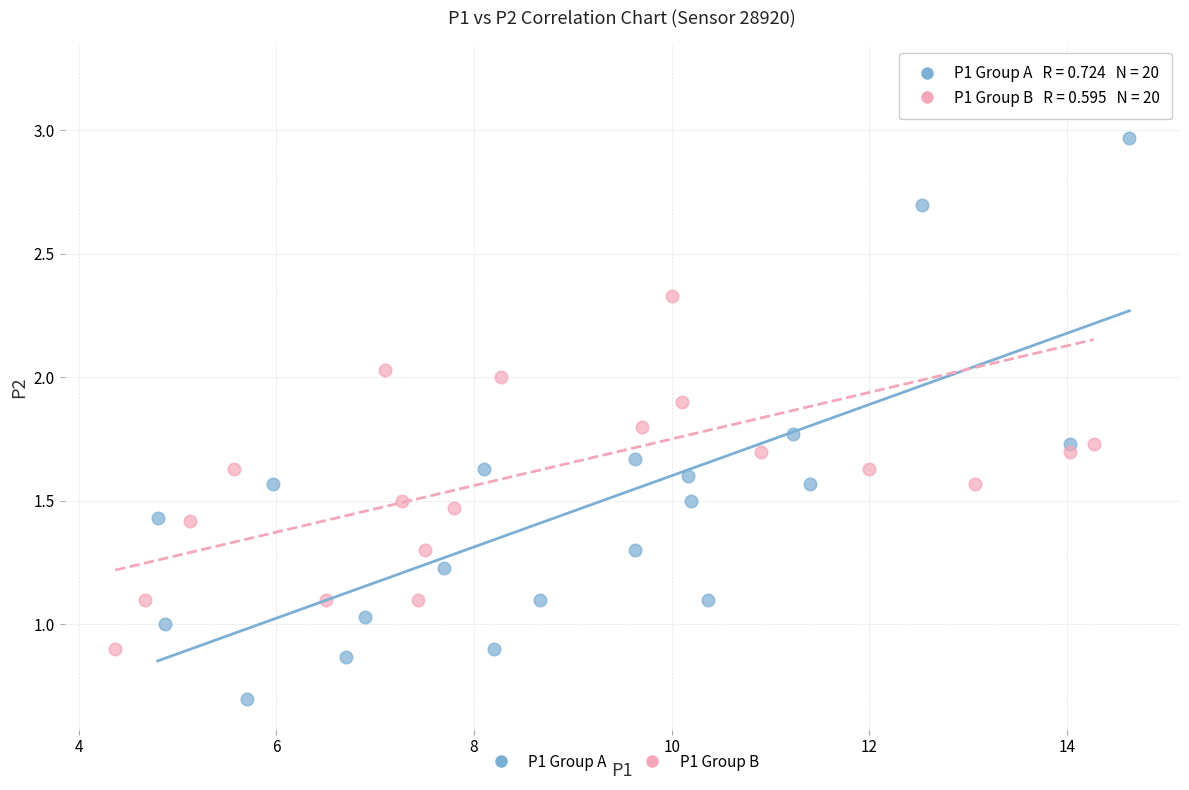

Which series reaches the maximum Y coordinate?

P1 Group B